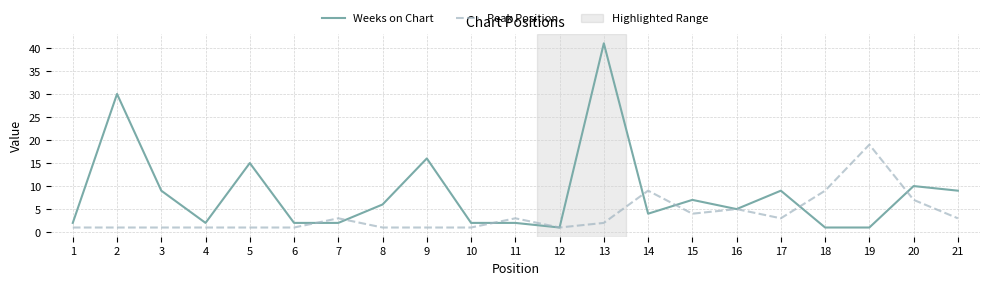

The Weeks on Chart series shows 7 at 15. True or false?

True